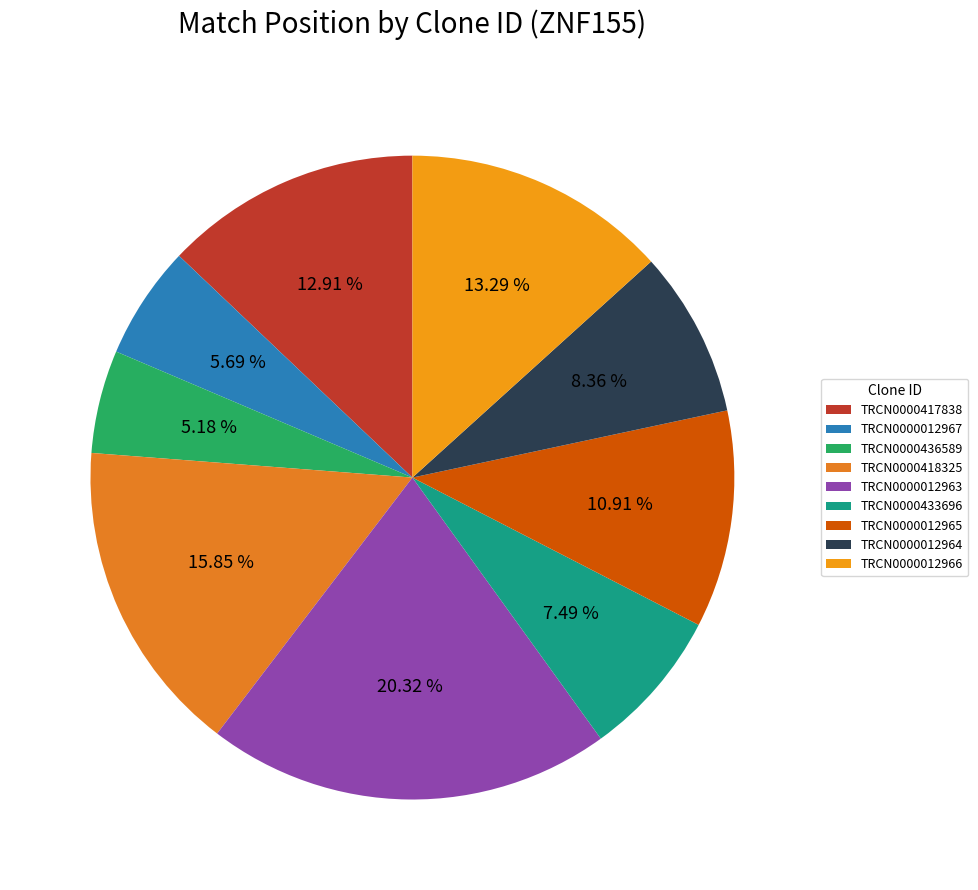

How many slices are in this pie chart?

9